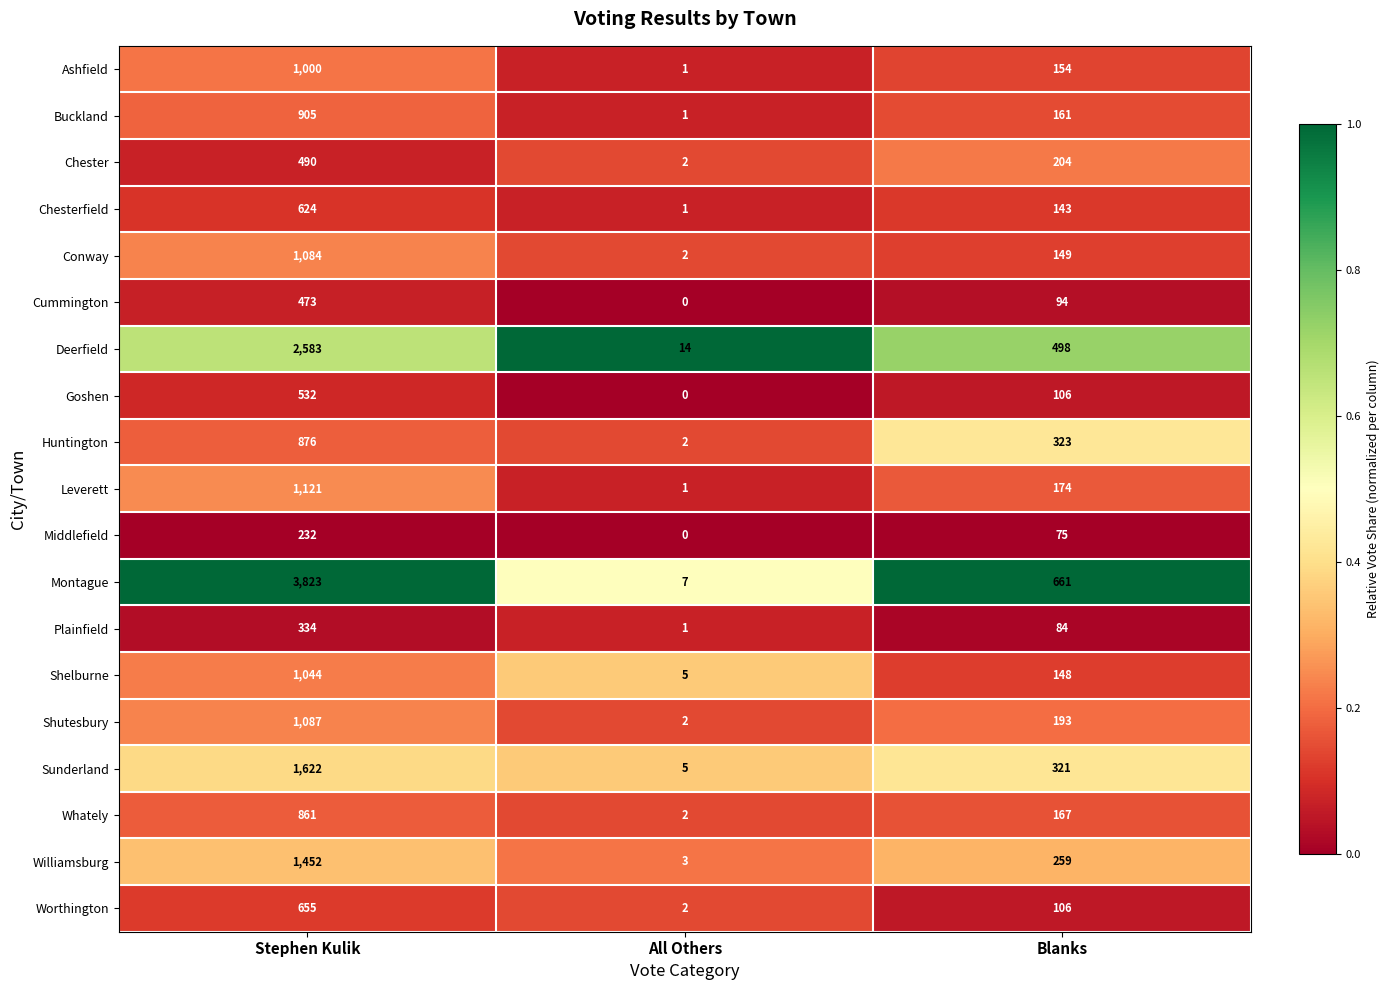

Which series has the largest range (max minus min)?

Montague